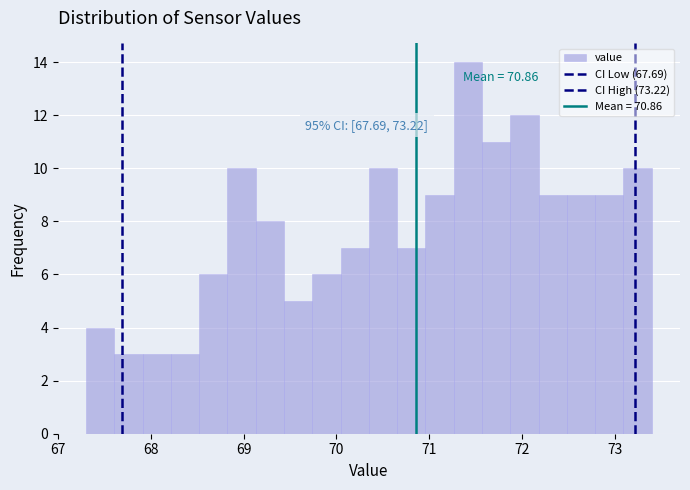

Around what value on the x-axis is the tallest bar? Give the approximate position of its centre, as read against the axis.

71.4